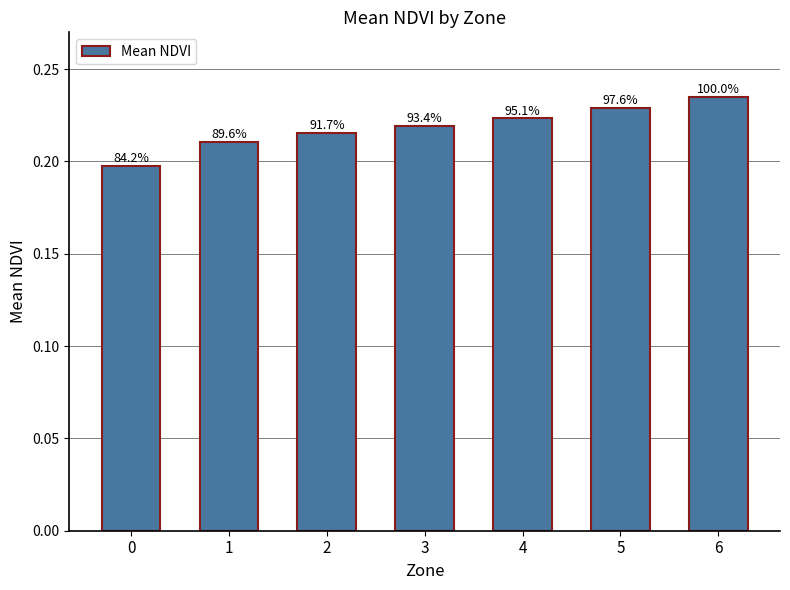

Reading left to right, what are all the values shown in this chart?

0=0.2	1=0.2	2=0.2	3=0.2	4=0.2	5=0.2	6=0.2